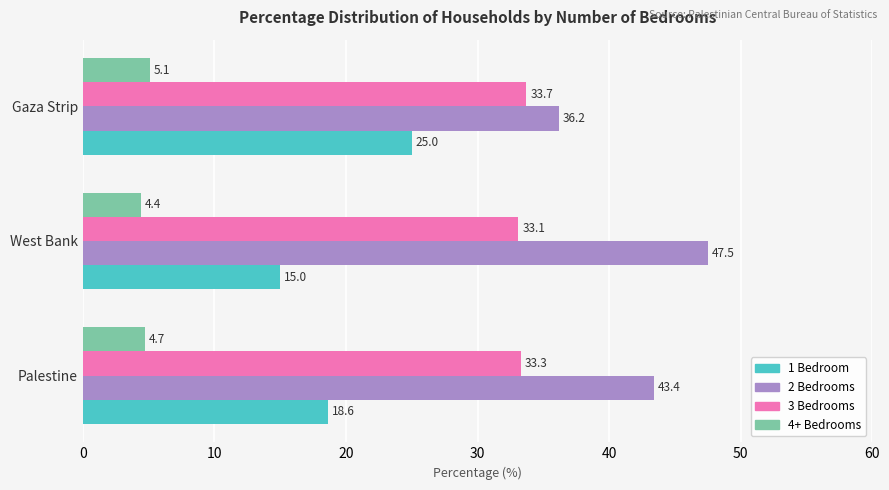

What is the lowest value of the 2 Bedrooms series?

36.2